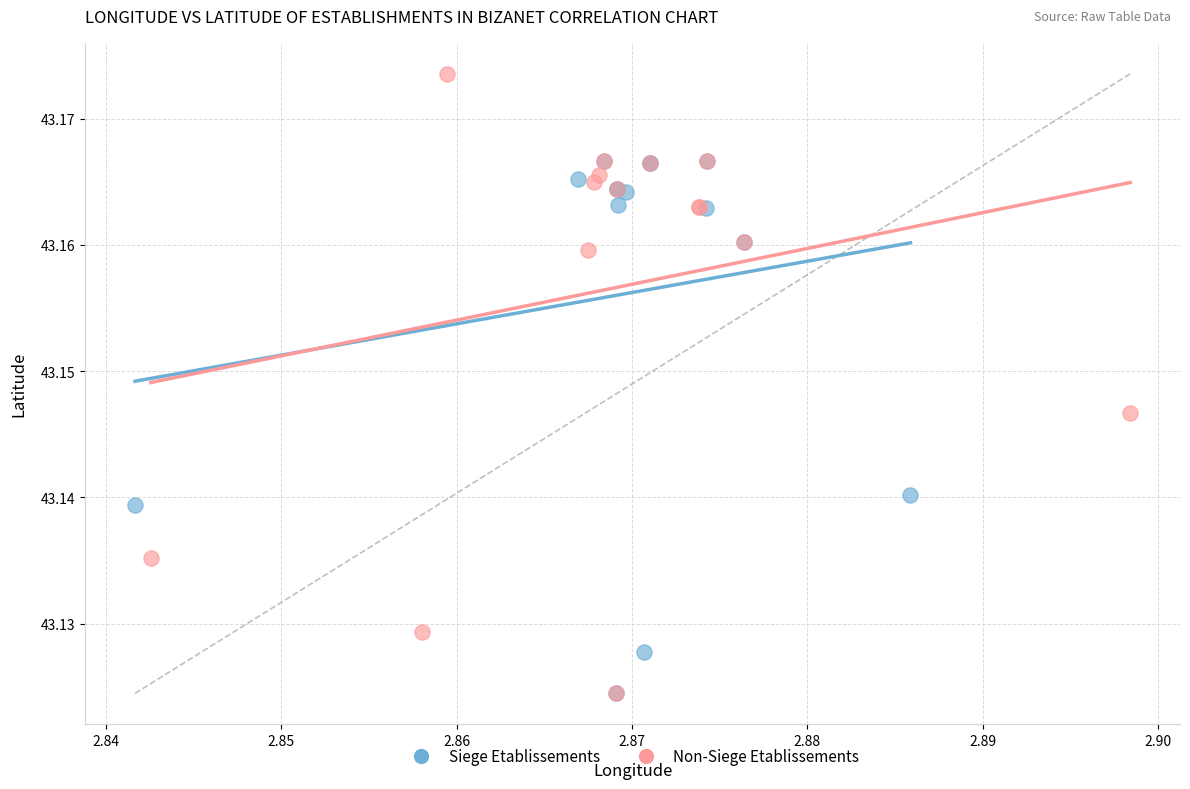

Which series contains the highest Y value?

Non-Siege Etablissements